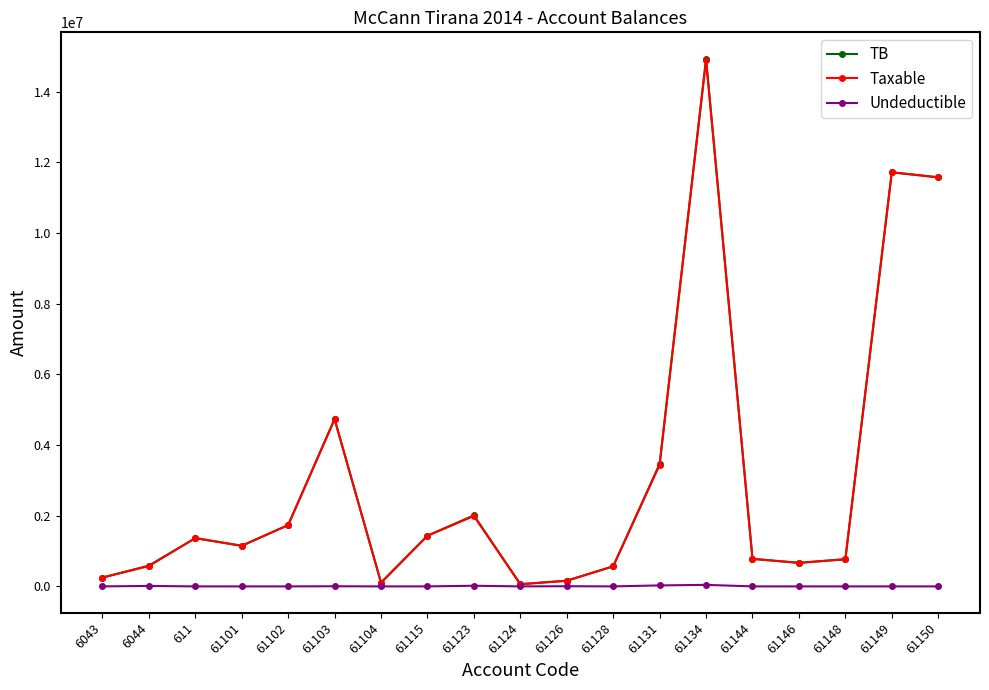

What is the difference between the Undeductible values at 611 and 61115?

250.0